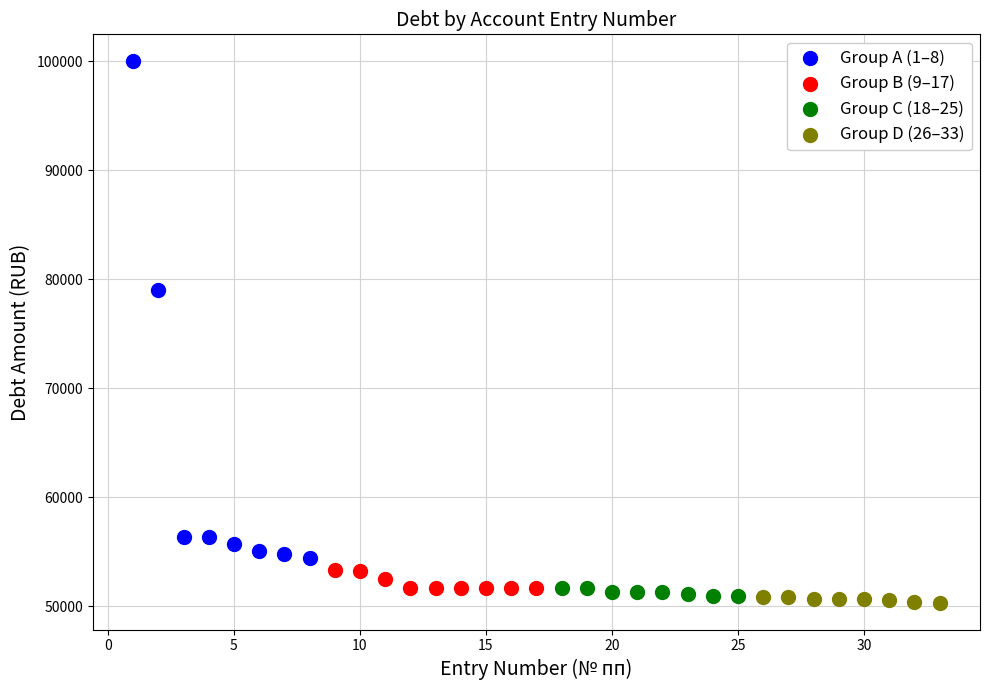

Which series has the widest spread of Y values?

Group A (1–8)